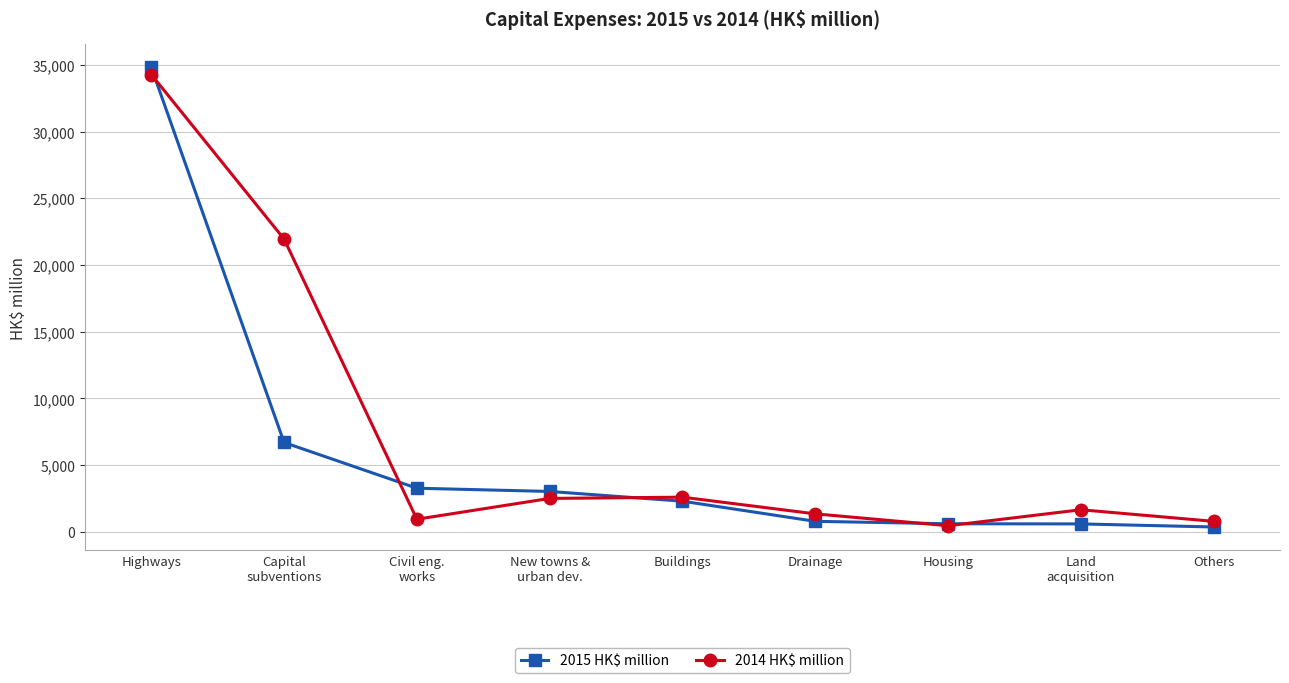

In 2014 HK$ million, how many points are higher than both neighbors (excluding endpoints)?

2